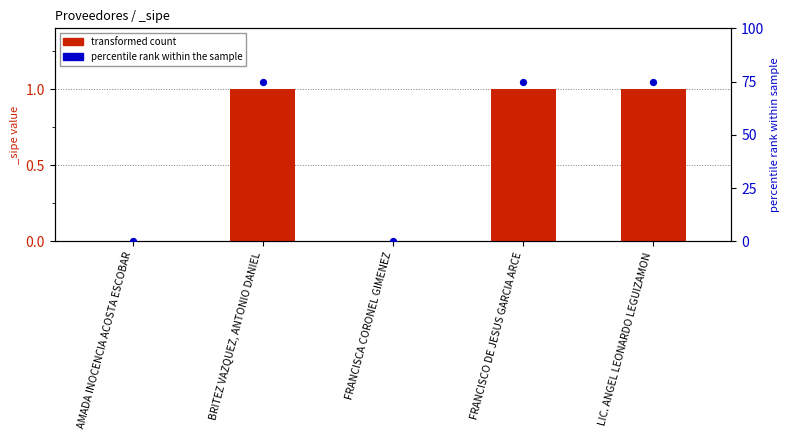

Which series reaches the minimum Y coordinate?

transformed count